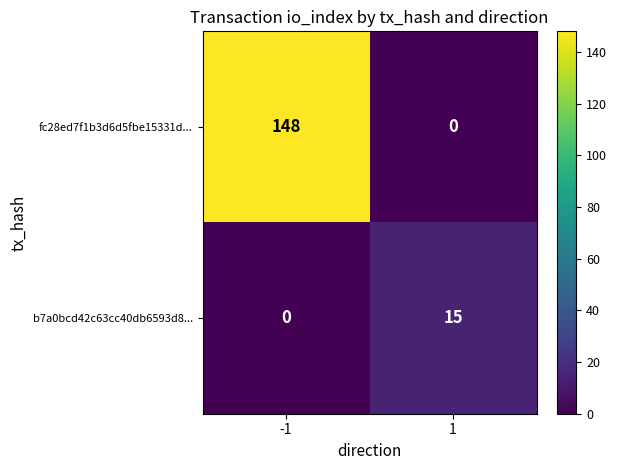

List the series in order of their peak value, highest first.

fc28ed7f1b3d6d5fbe15331d..., b7a0bcd42c63cc40db6593d8...